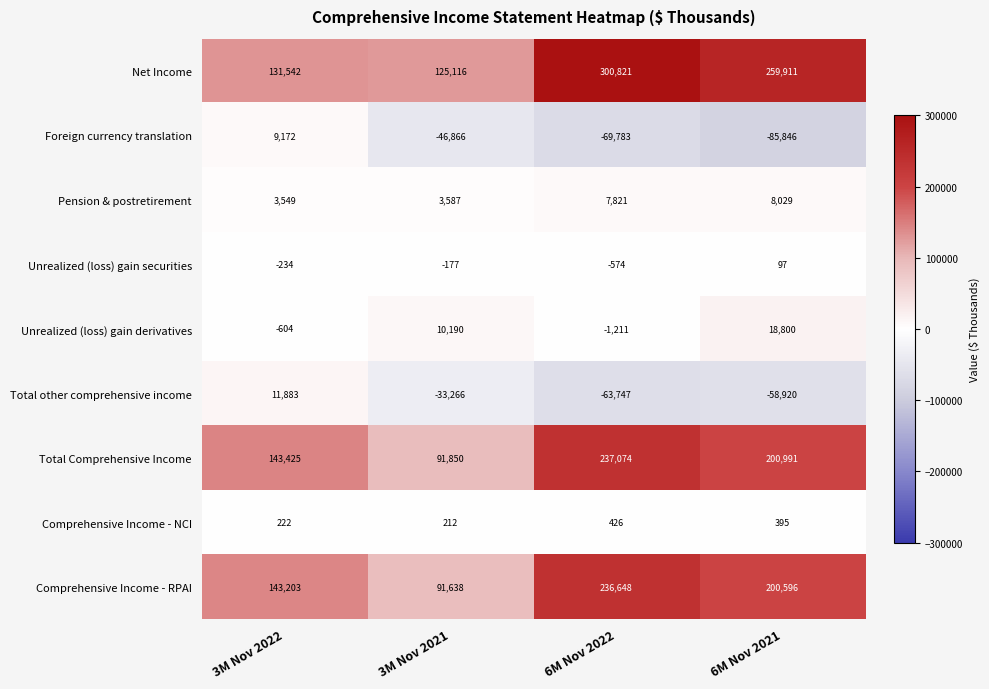

What is the maximum value shown in the chart?

300821